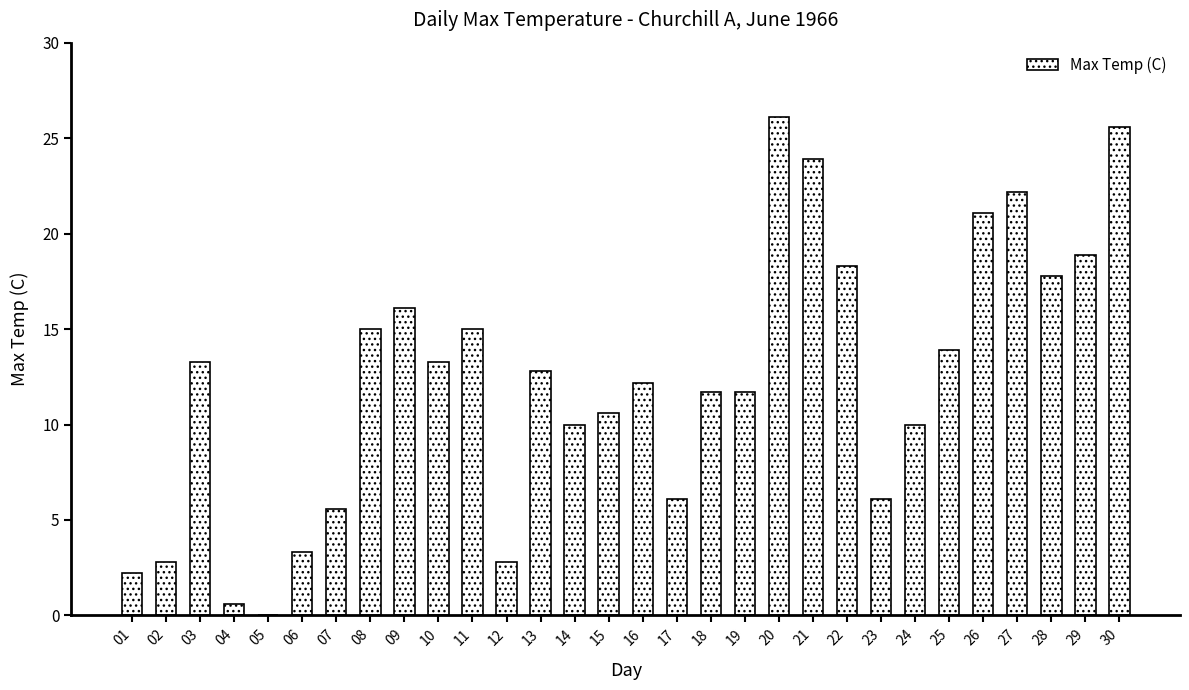

Reading left to right, what are all the values shown in this chart?

2.2	2.8	13.3	0.6	0.0	3.3	5.6	15.0	16.1	13.3	15.0	2.8	12.8	10.0	10.6	12.2	6.1	11.7	11.7	26.1	23.9	18.3	6.1	10.0	13.9	21.1	22.2	17.8	18.9	25.6